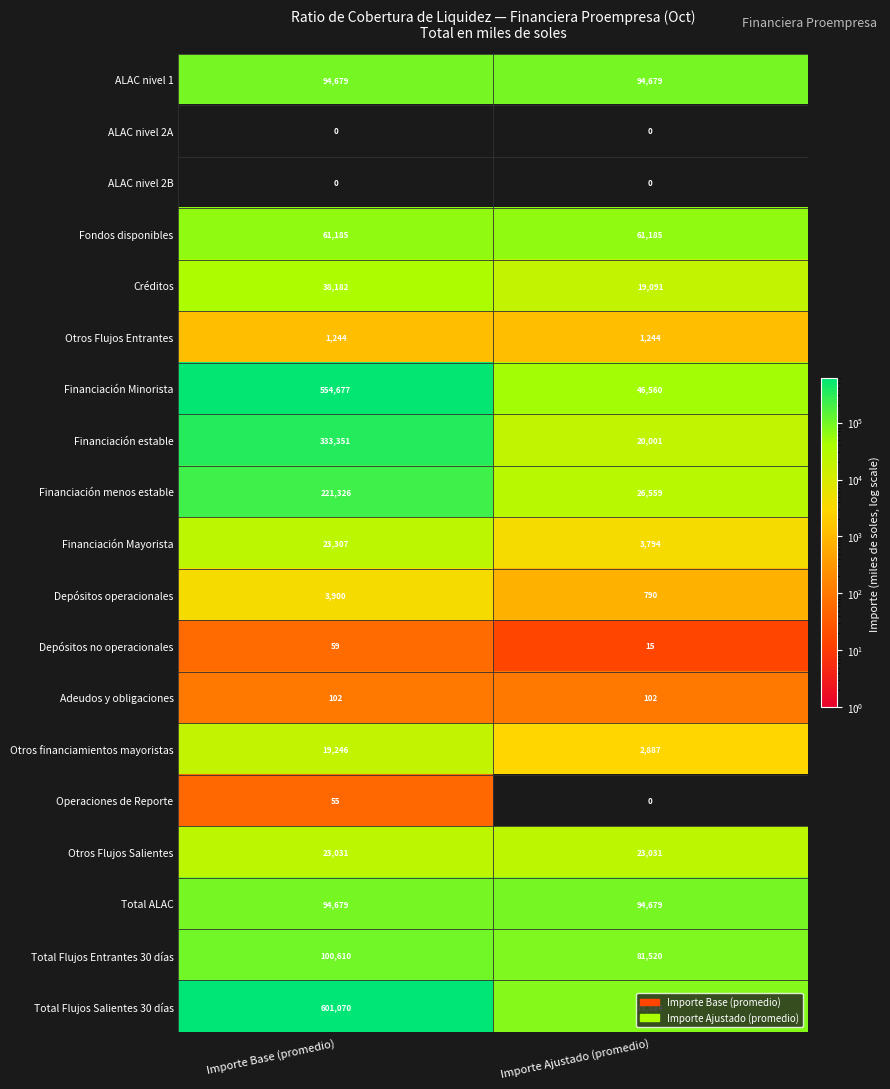

Is it true that Total ALAC equals 131364 at Importe Ajustado (promedio)?

False